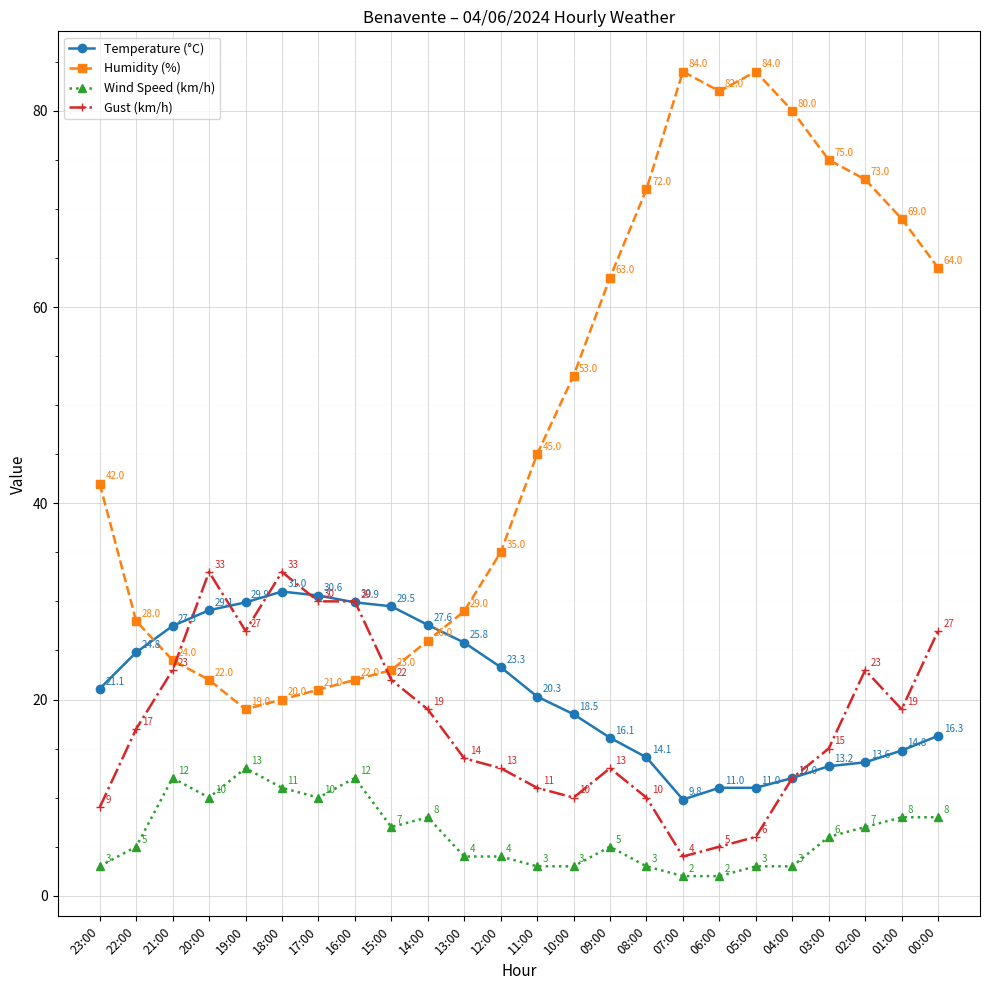

Reading left to right, what are all the values shown in this chart?

Temperature (°C): 21.1	24.8	27.5	29.1	29.9	31.0	30.6	29.9	29.5	27.6	25.8	23.3	20.3	18.5	16.1	14.1	9.8	11.0	11.0	12.0	13.2	13.6	14.8	16.3
Humidity (%): 42.0	28.0	24.0	22.0	19.0	20.0	21.0	22.0	23.0	26.0	29.0	35.0	45.0	53.0	63.0	72.0	84.0	82.0	84.0	80.0	75.0	73.0	69.0	64.0
Wind Speed (km/h): 3.0	5.0	12.0	10.0	13.0	11.0	10.0	12.0	7.0	8.0	4.0	4.0	3.0	3.0	5.0	3.0	2.0	2.0	3.0	3.0	6.0	7.0	8.0	8.0
Gust (km/h): 9.0	17.0	23.0	33.0	27.0	33.0	30.0	30.0	22.0	19.0	14.0	13.0	11.0	10.0	13.0	10.0	4.0	5.0	6.0	12.0	15.0	23.0	19.0	27.0